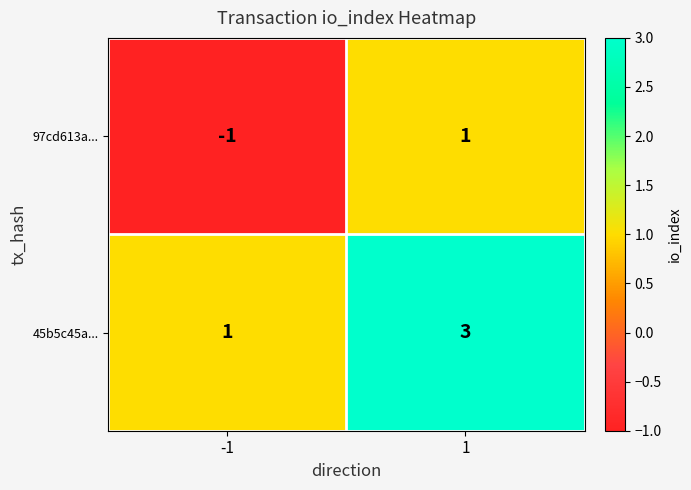

Is the value of 97cd613a... at -1 greater than the value of 45b5c45a... at -1?

No